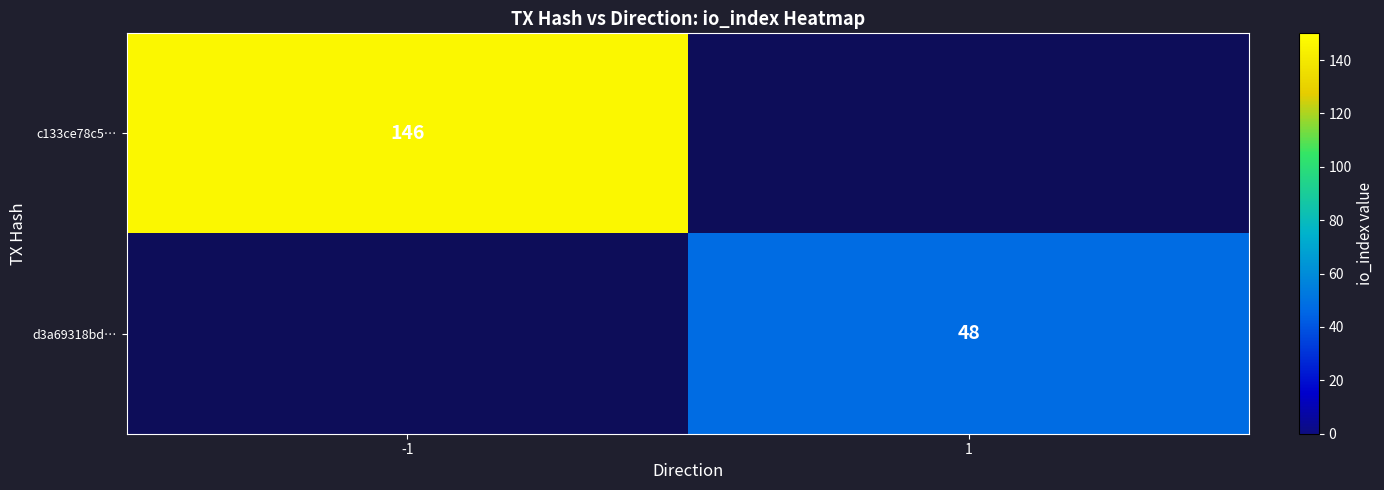

True or false: c133ce78c5… has a value of 35 at -1.

False